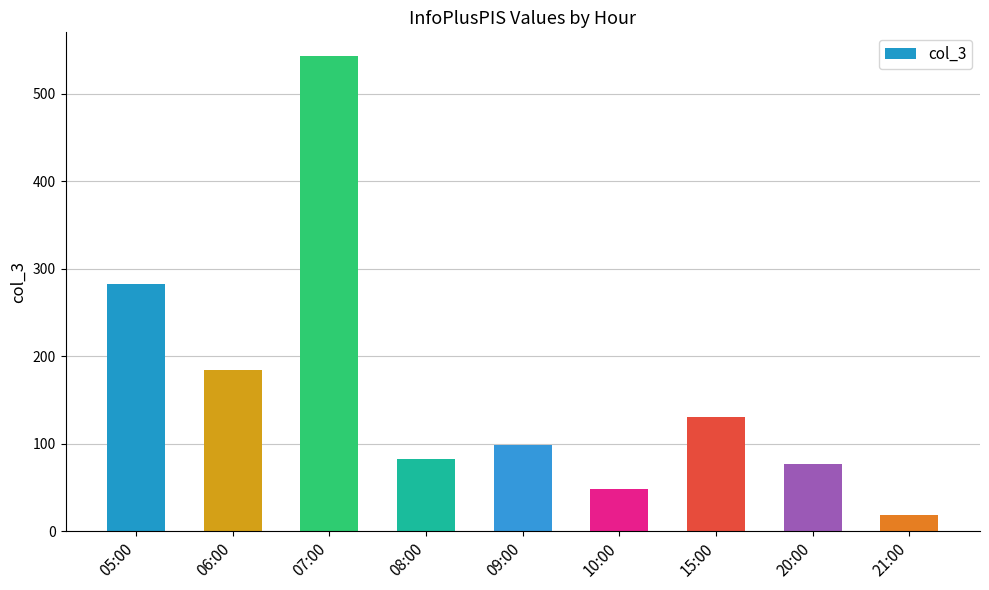

Does the chart contain any negative values?

No